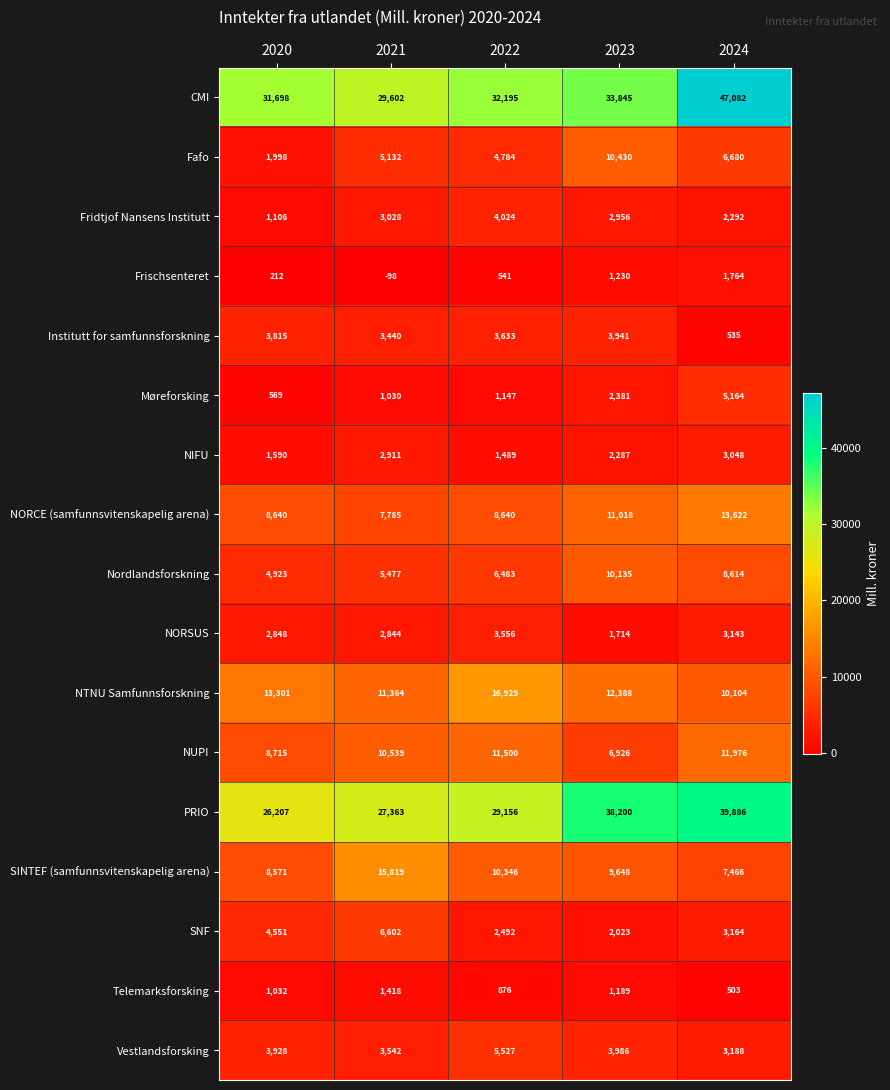

What is the smallest value displayed?

-98